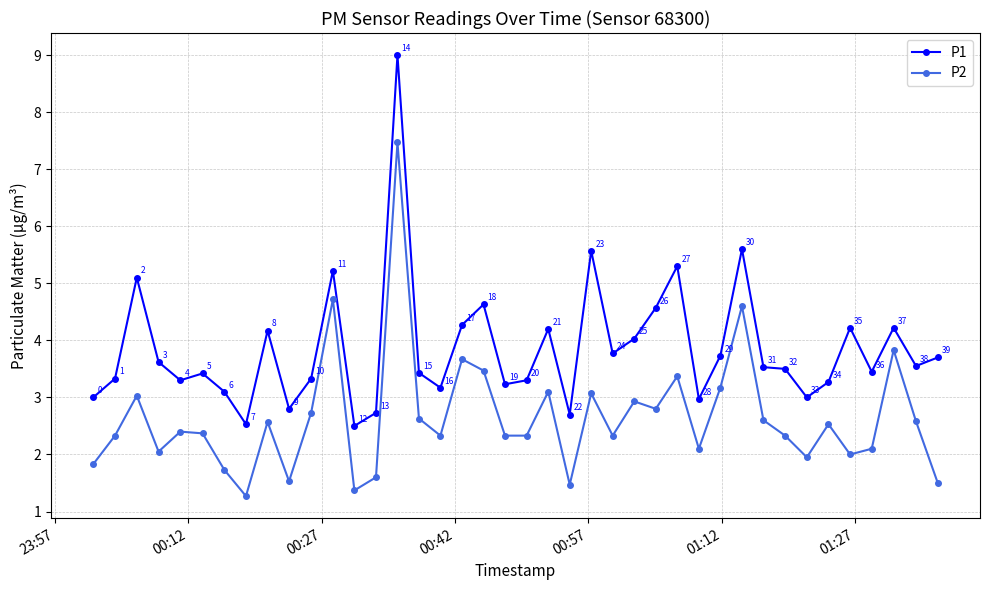

True or false: P1 has more than 1 points higher than both neighbors.

True